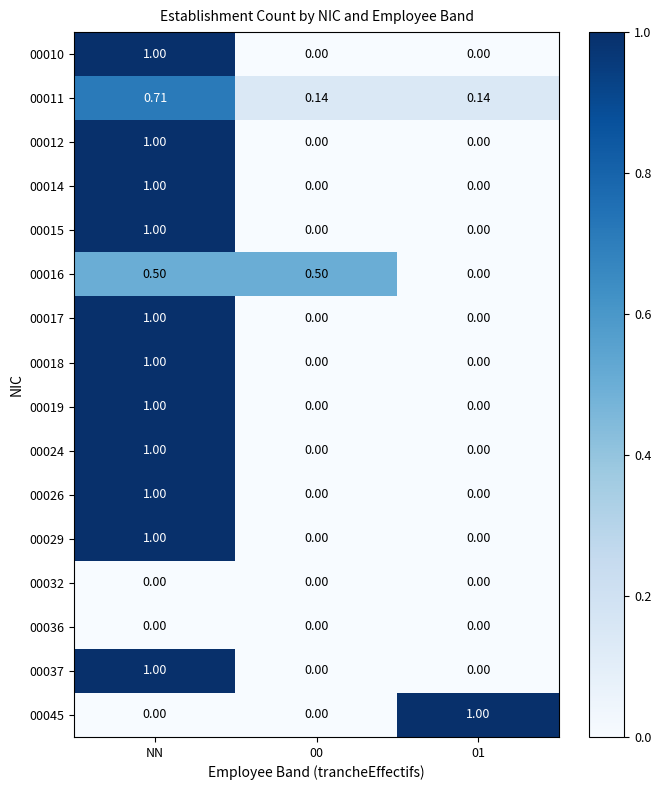

At which category is the sum across all series the highest?

NN